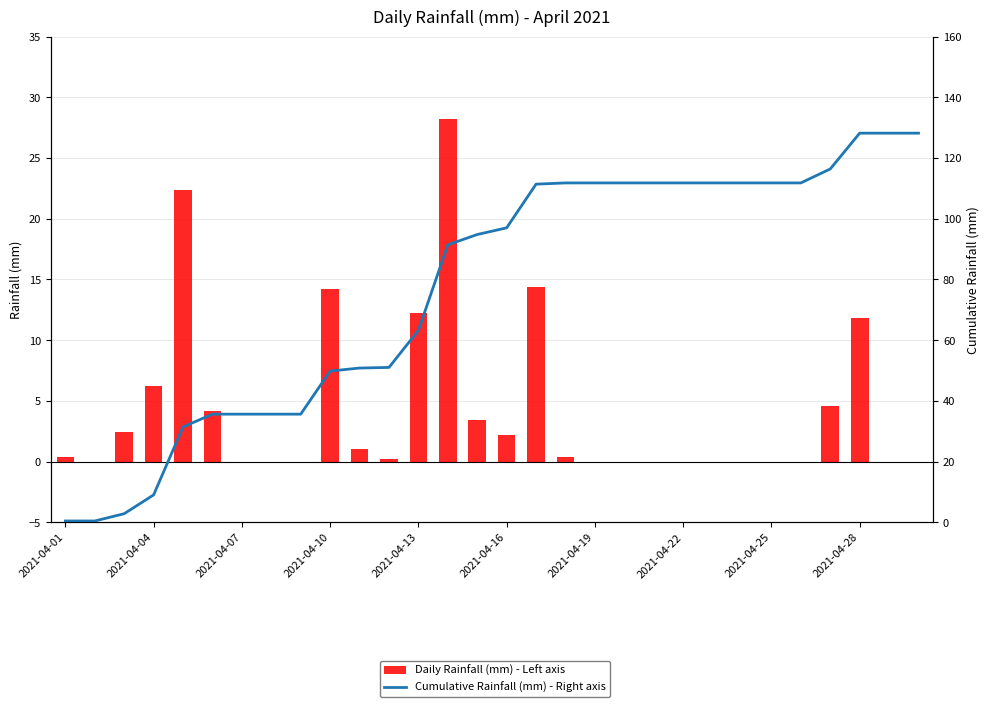

What is the value of the Daily Rainfall (mm) - Left axis bar at the 14th from the left?

28.2